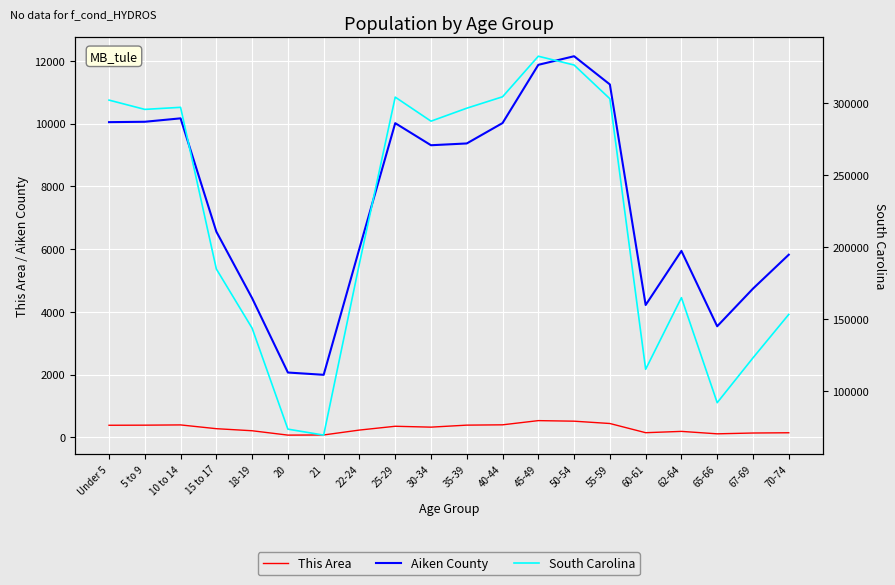

True or false: Aiken County and This Area cross at least once.

False